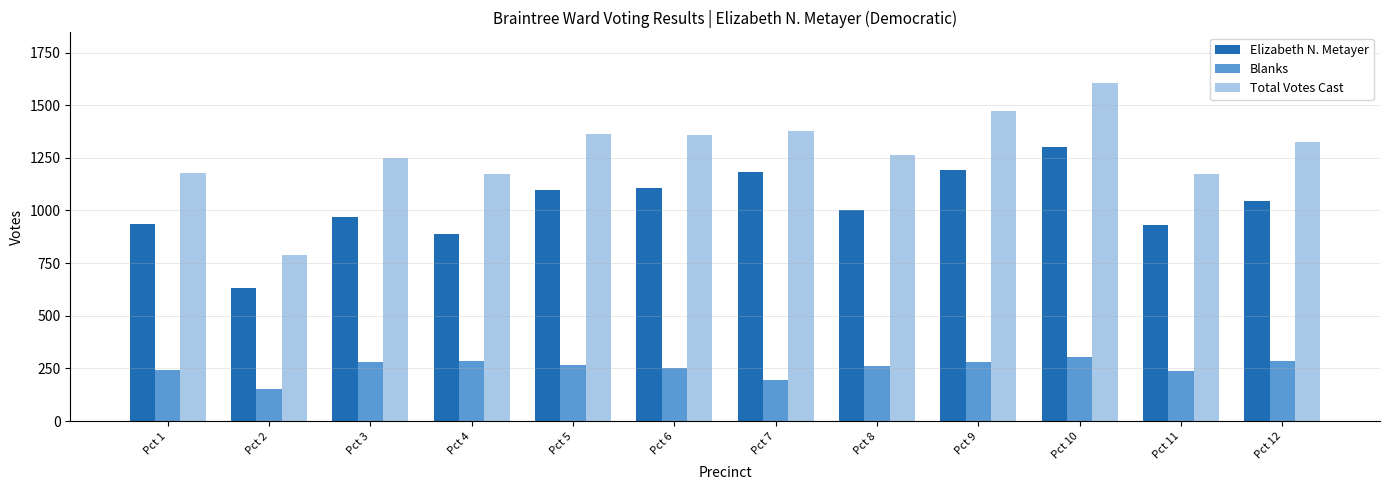

How many series are shown in this chart?

3